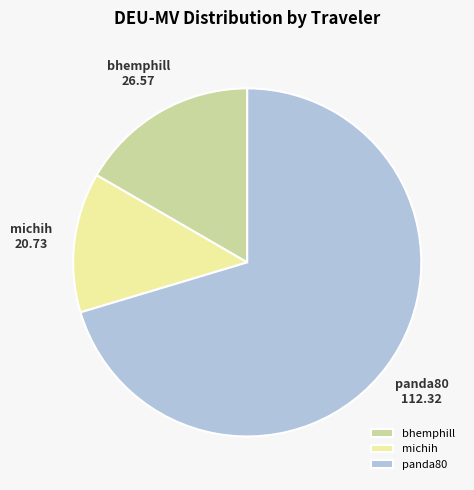

Rank the categories by value from highest to lowest.

panda80, bhemphill, michih